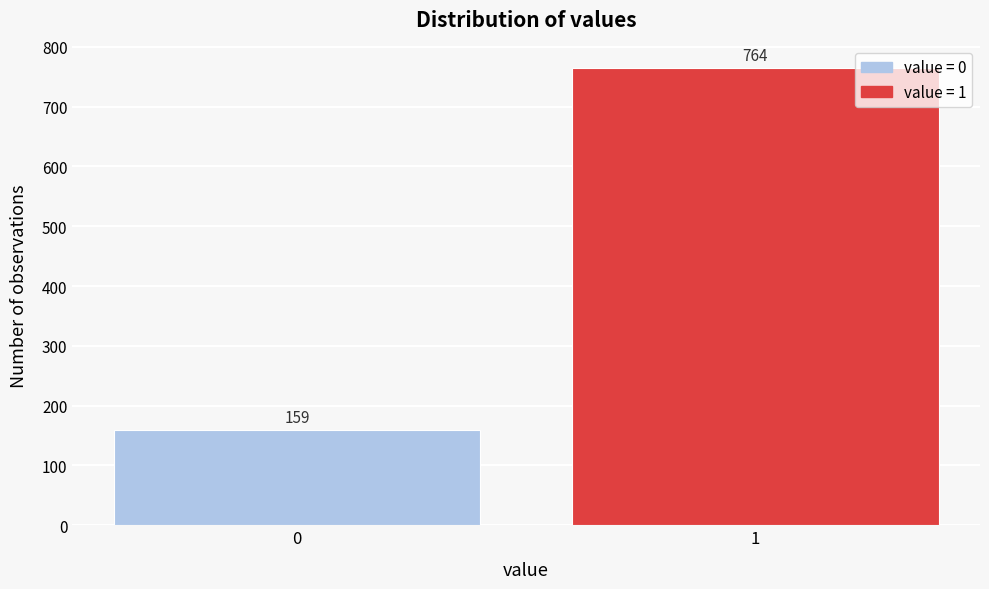

Reading left to right, list all the values displayed in this chart.

0=159	1=764